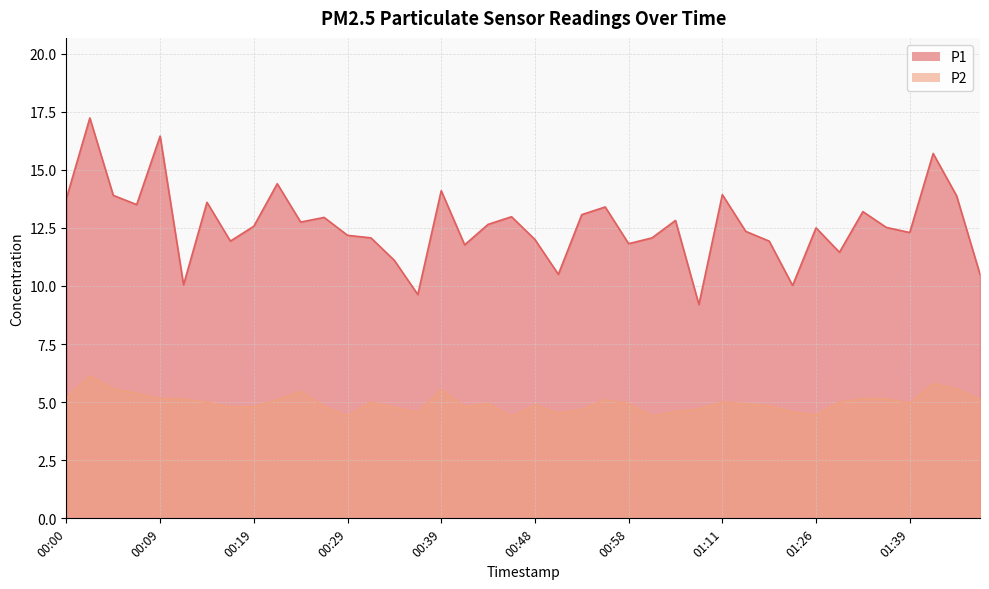

True or false: P1 and P2 cross at least once.

False